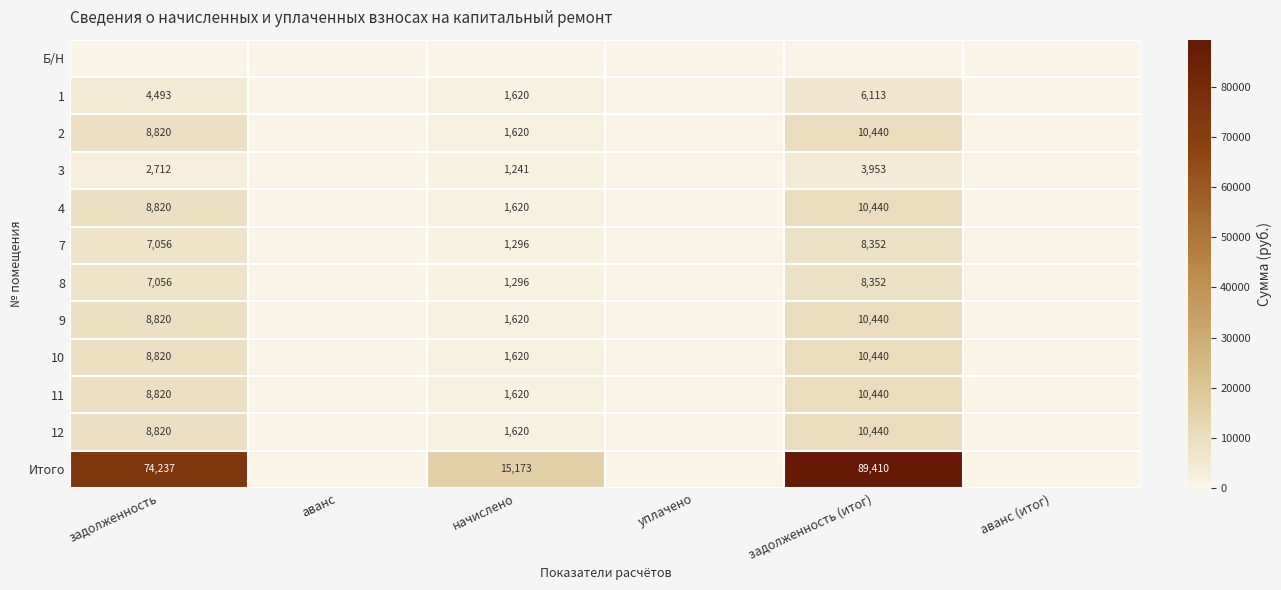

Is it true that 4 equals 5614 at задолженность?

False